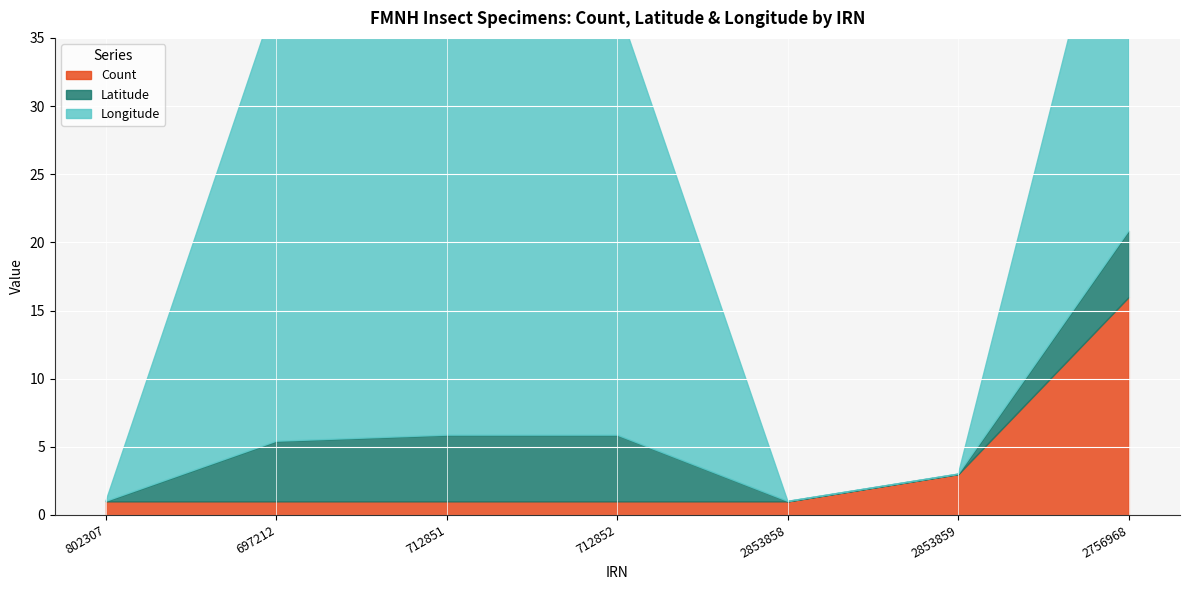

Is the value of Count at 802307 greater than the value of Longitude at 2756968?

No